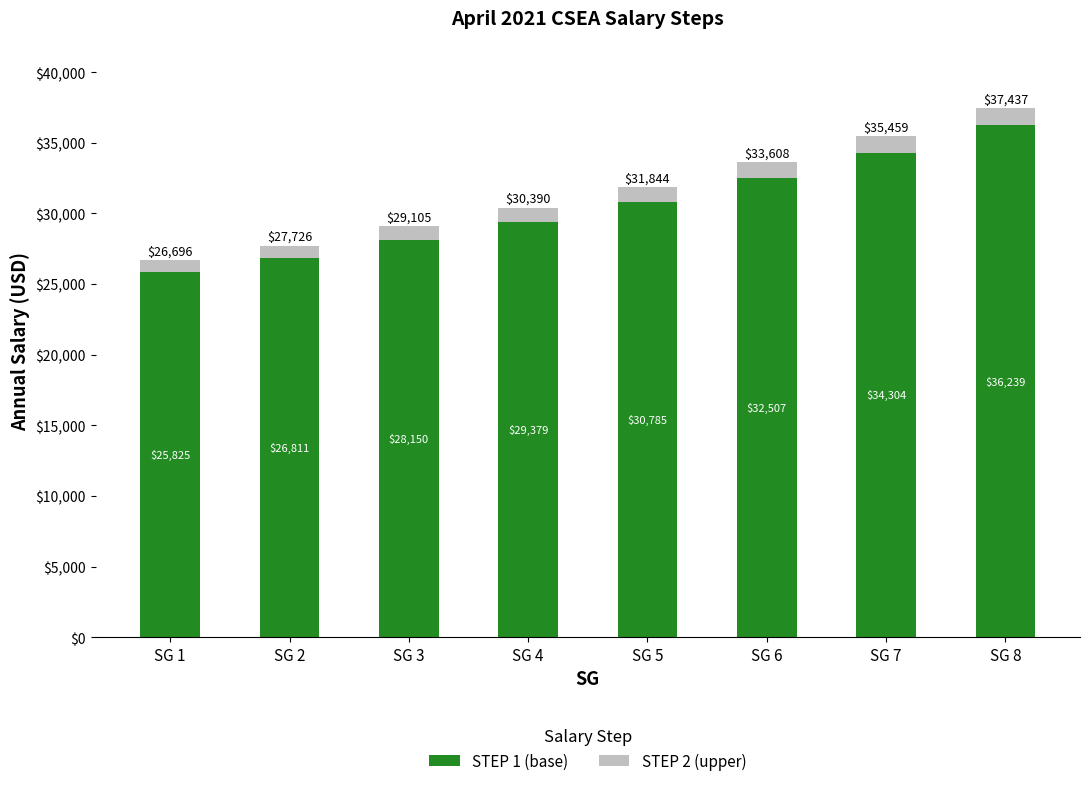

Does the chart contain stacked bars?

Yes